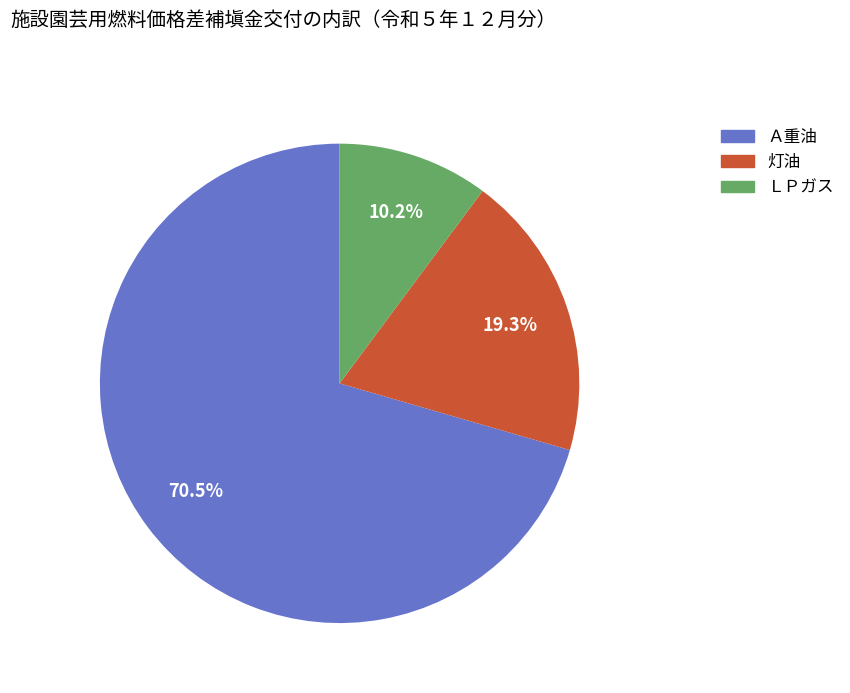

What is the majority slice?

Ａ重油